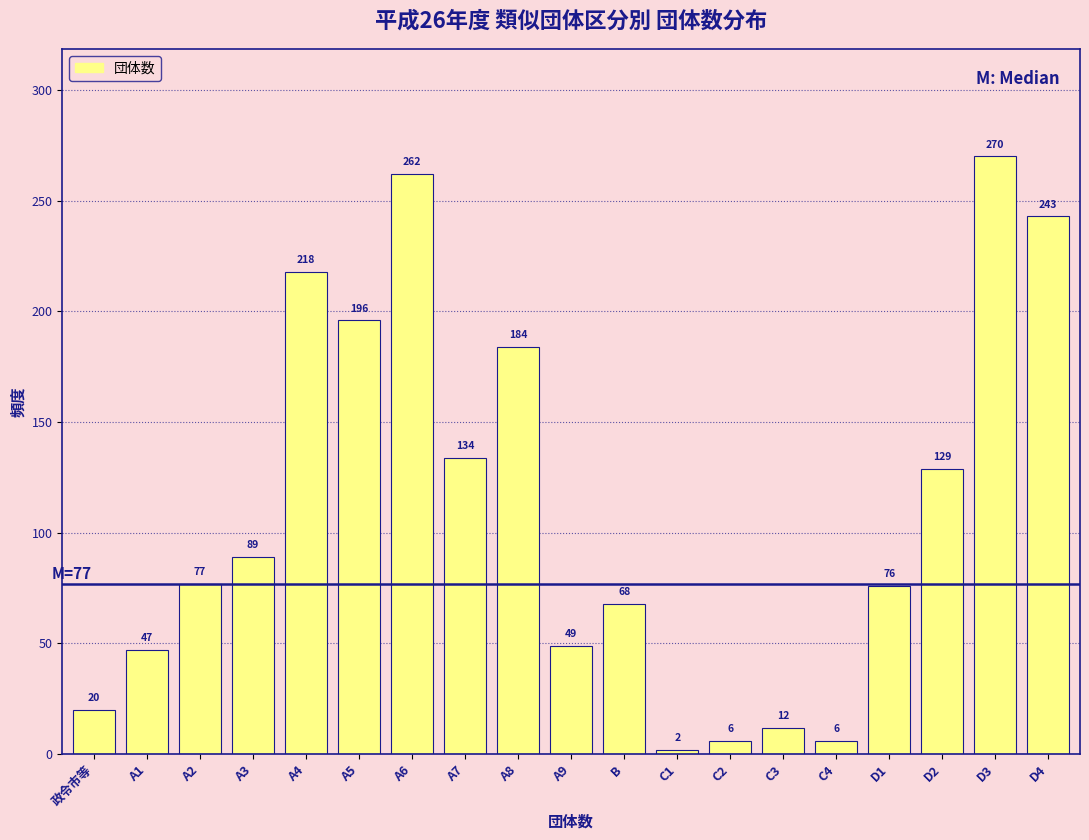

Reading right to left, extract all data points from this chart.

243	270	129	76	6	12	6	2	68	49	184	134	262	196	218	89	77	47	20